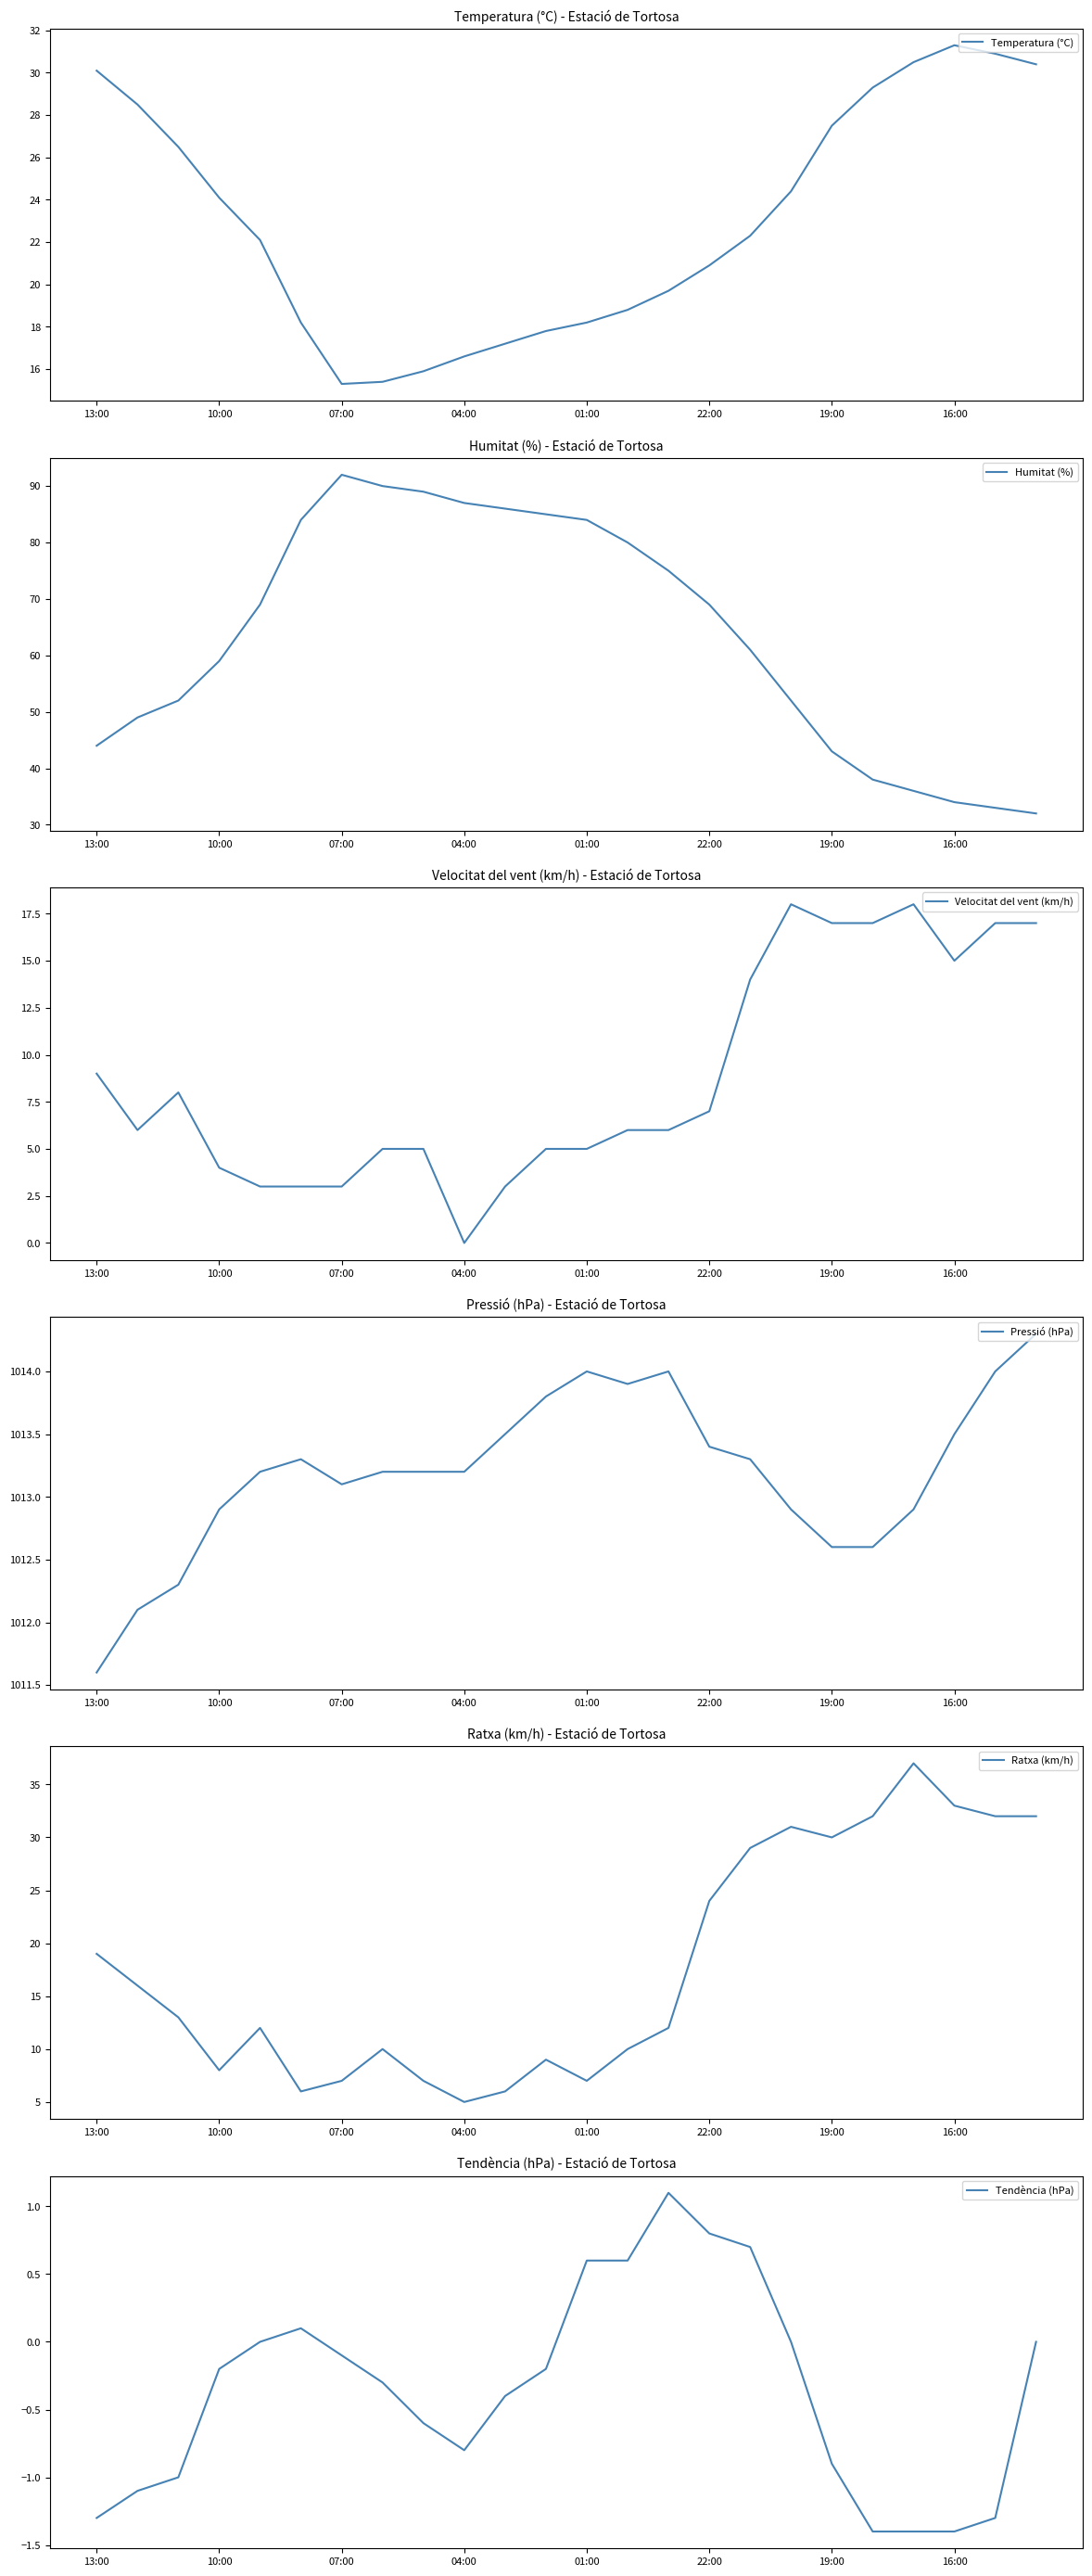

At which category does Humitat (%) reach its first local peak?

07:00